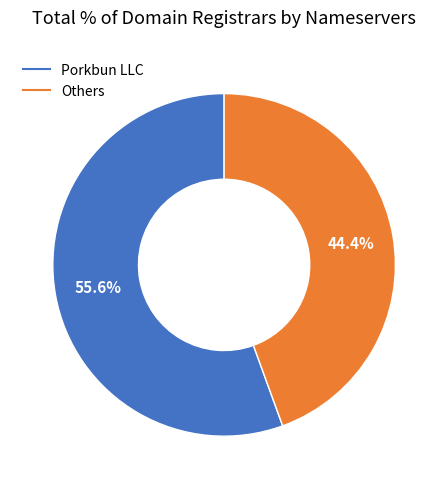

Does any single category account for the majority?

Yes